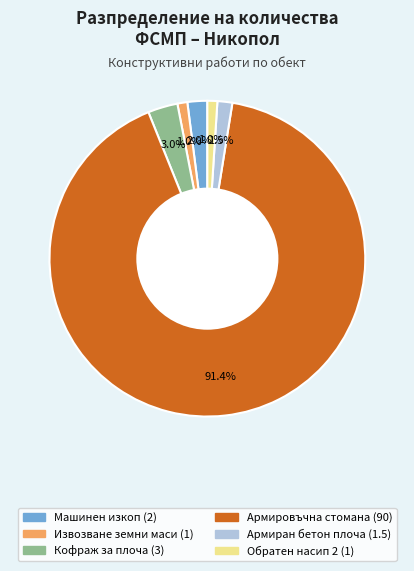

Does any single category account for the majority?

Yes